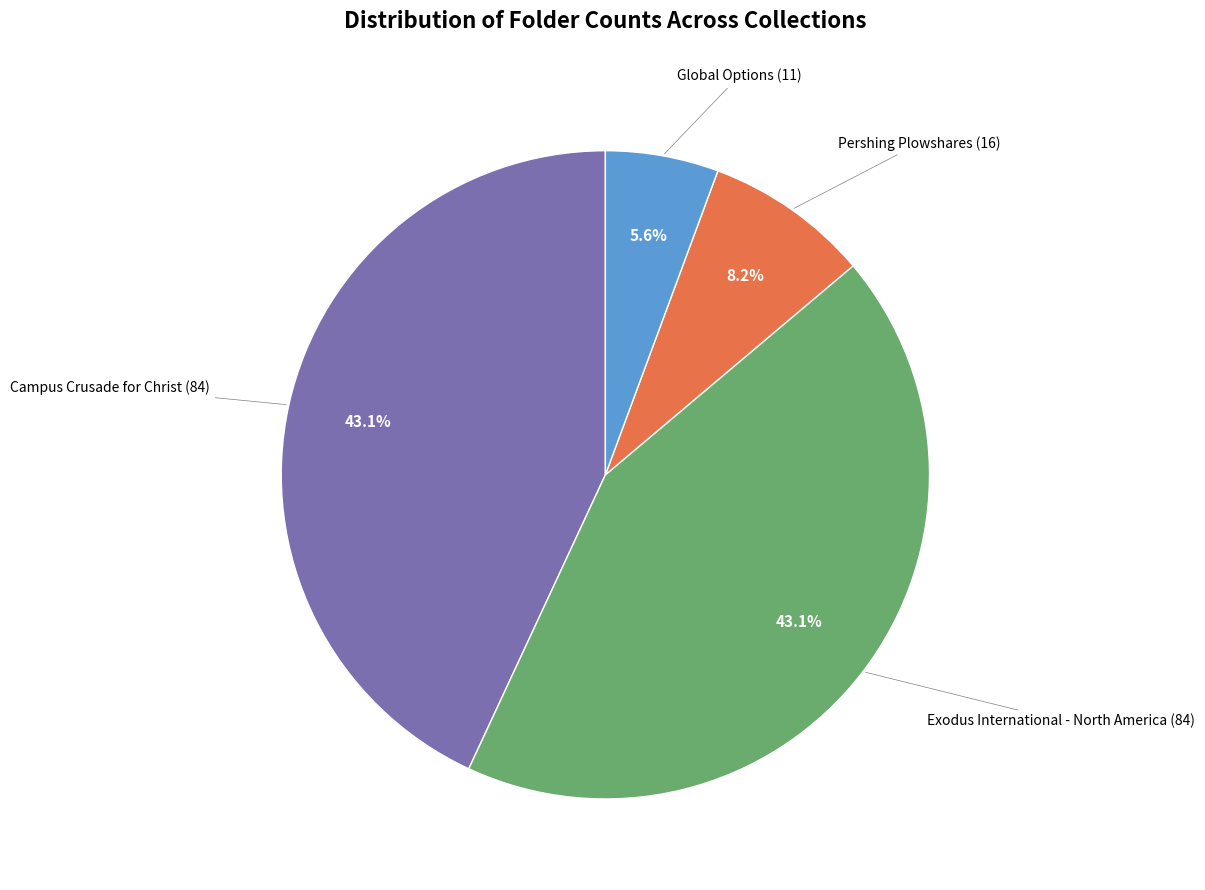

Is there a majority slice in this chart?

No